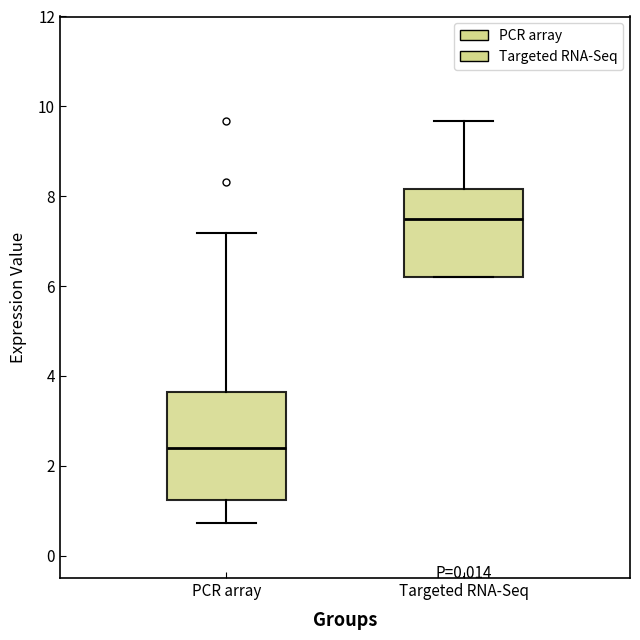

Reading left to right, transcribe this box plot: for each box, give where its median line is, the range the box spans, and where its two whiskers end, as read against the y-axis. The values are not printed on the chart, so give them approximately, as read against the axis.

PCR array: median 2.4, box 1.2 to 3.6, whiskers 0.8 to 7.2
Targeted RNA-Seq: median 7.6, box 6.2 to 8.2, whiskers 6.2 to 9.6